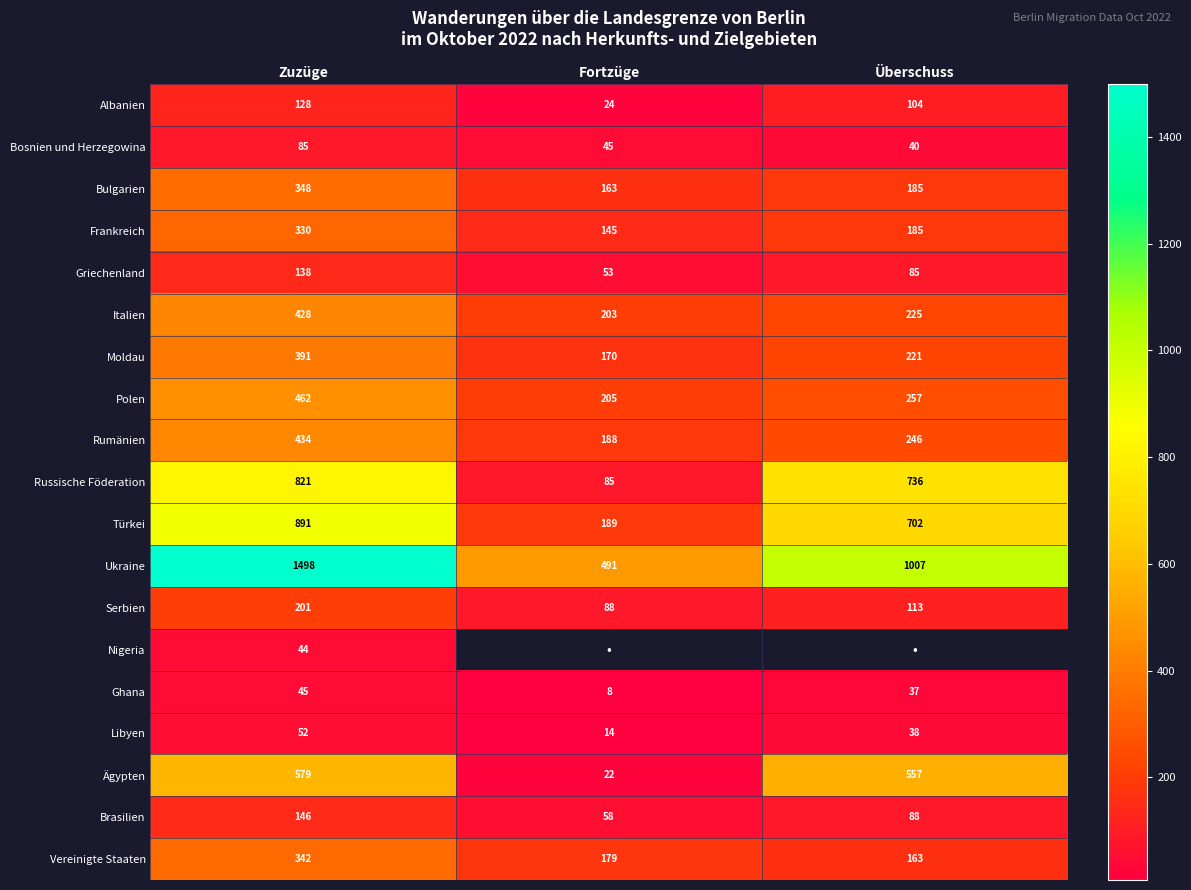

The Griechenland series shows 85 at Überschuss. True or false?

True